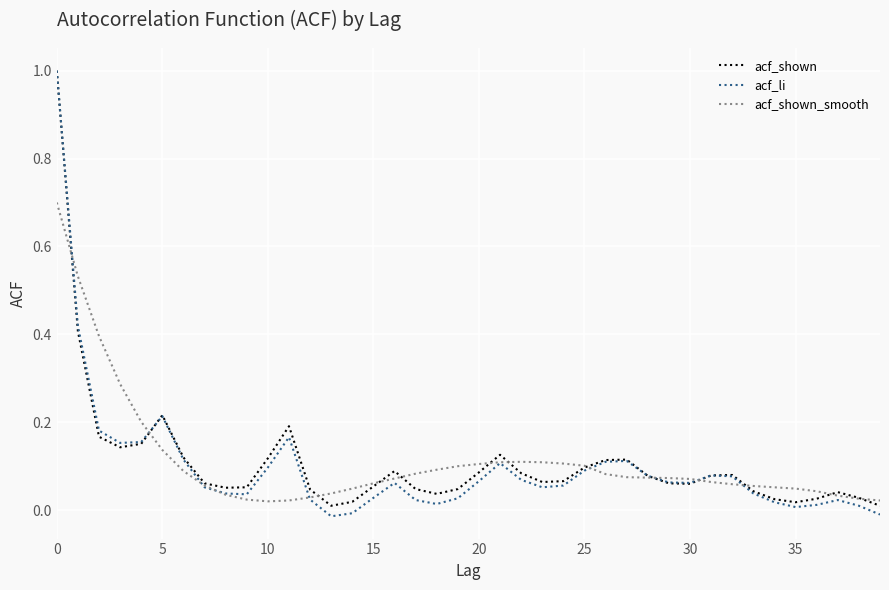

How many lines are shown in the chart?

3